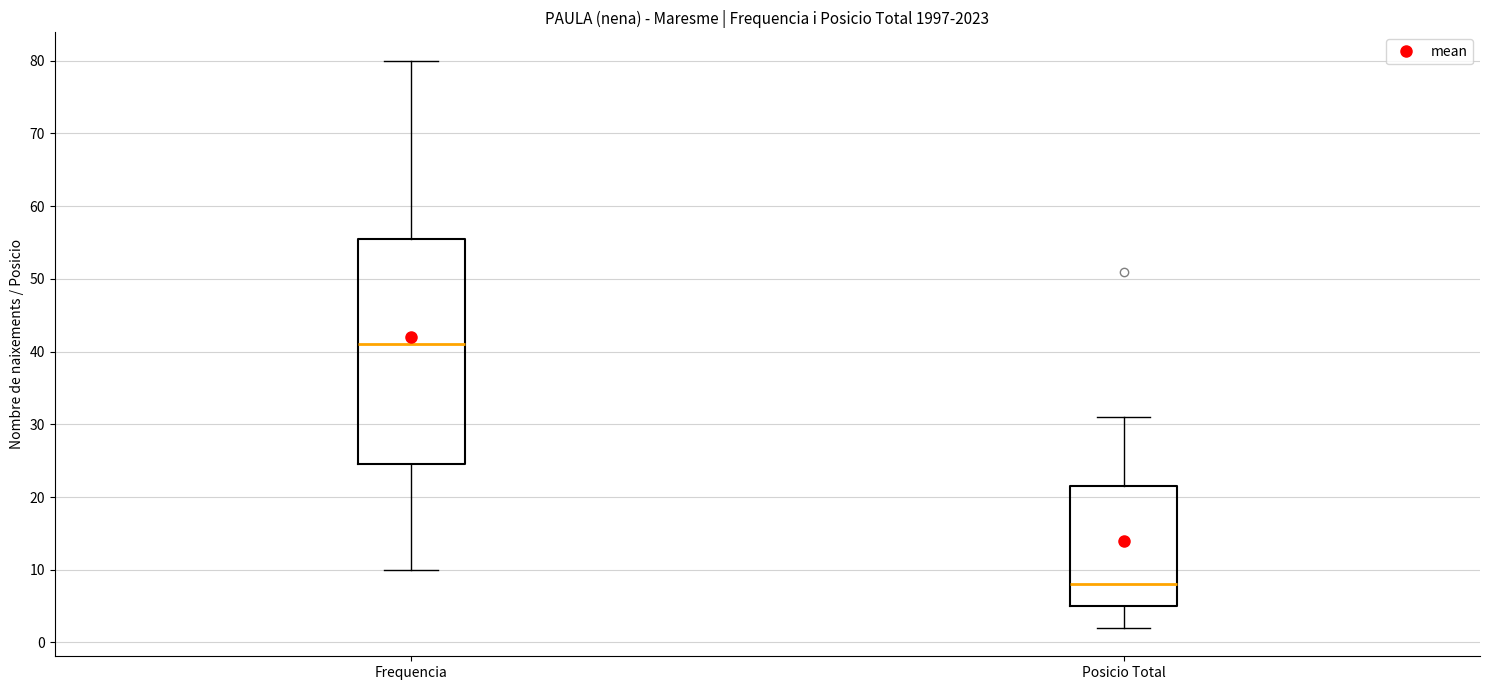

Which box's median line is the highest?

Frequencia